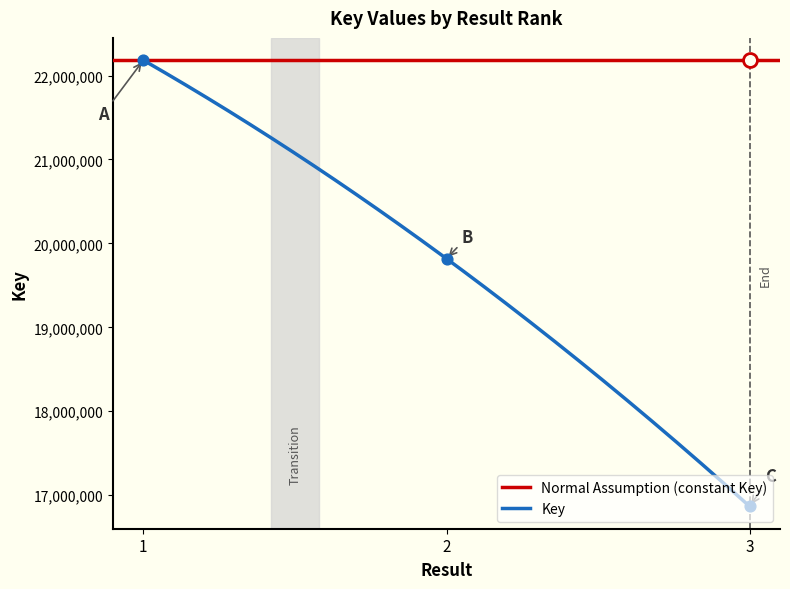

What is the ratio of the value at 1 to the value at 3?

1.3